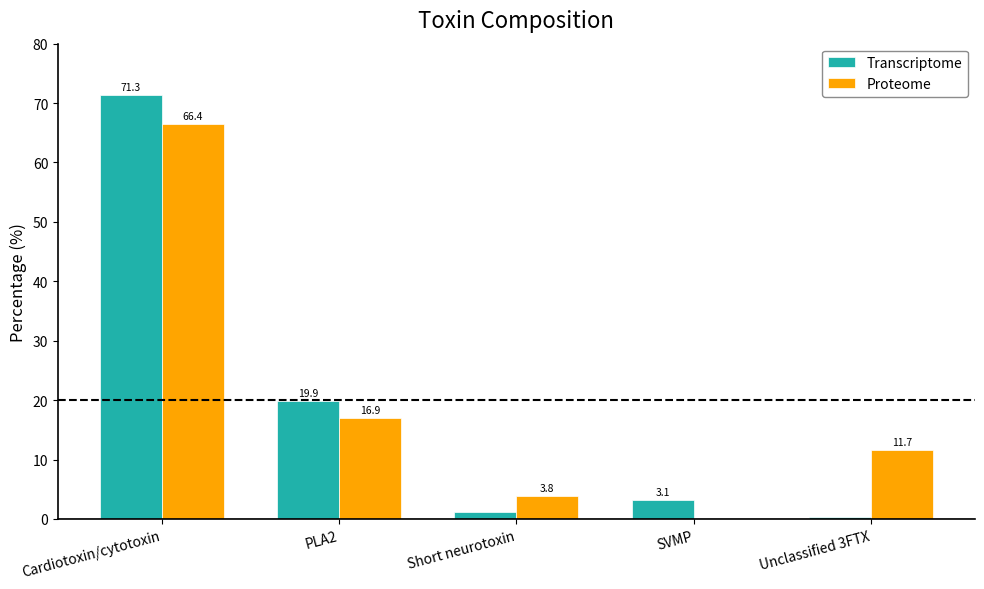

How many series are shown in this chart?

2